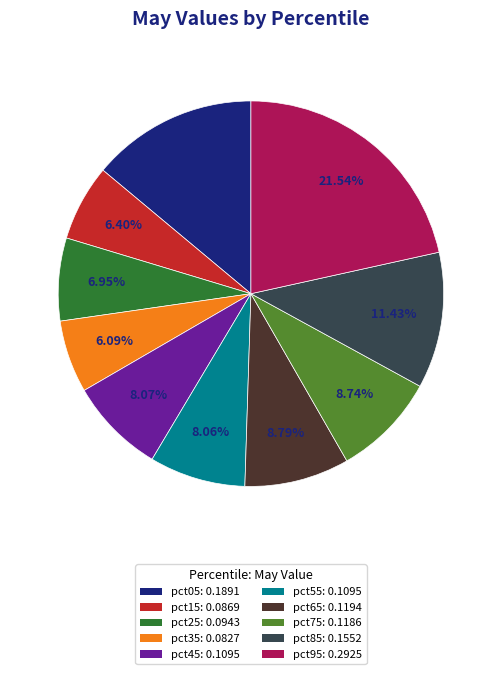

What is the largest slice in the pie chart?

pct95